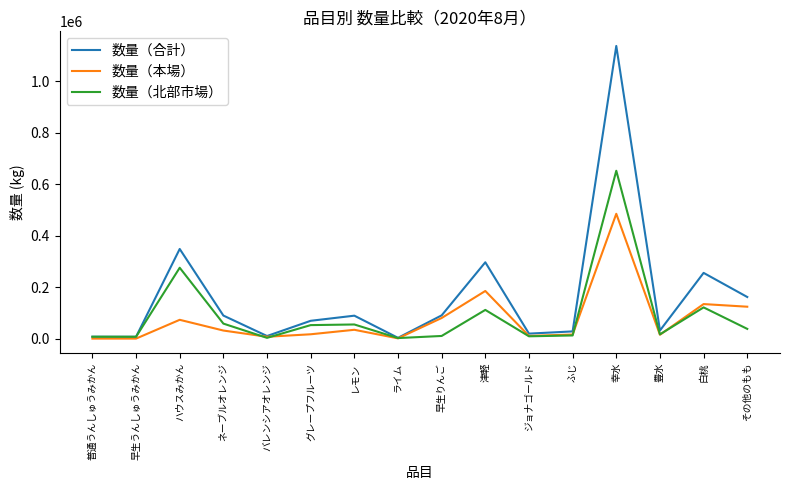

Which series has the largest range (max minus min)?

数量（合計）